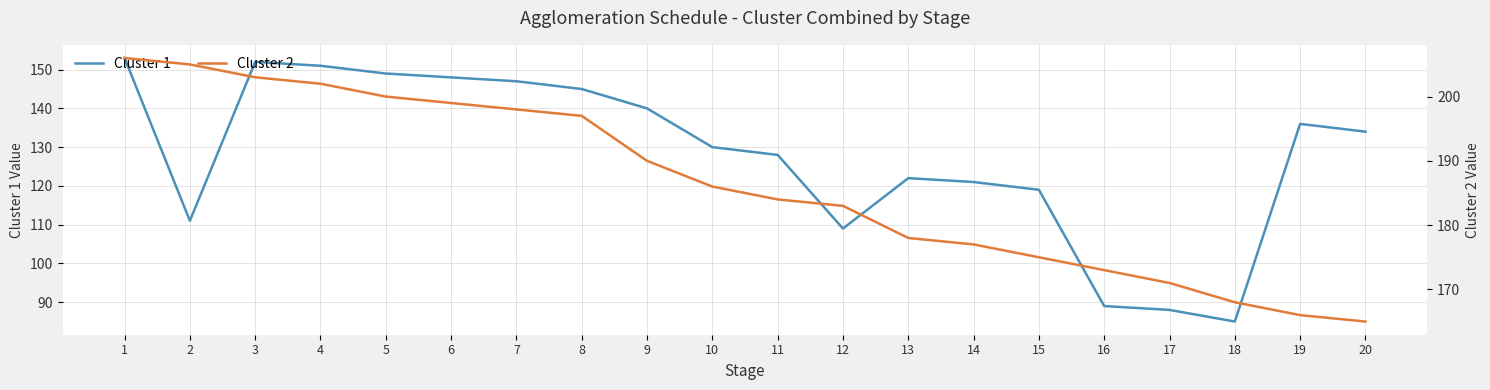

Is it true that Cluster 1 equals 213 at 1?

False